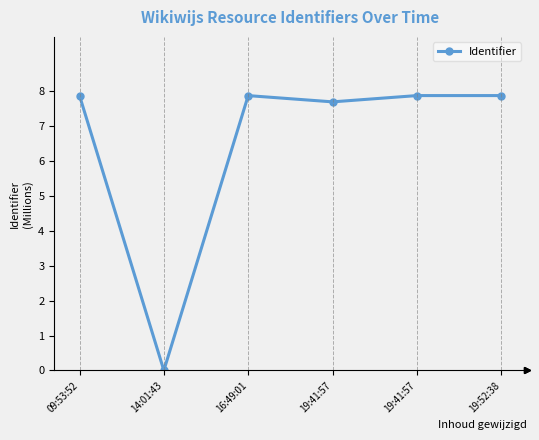

Reading left to right, transcribe all the data shown in this chart.

7.9	0.0	7.9	7.7	7.9	7.9